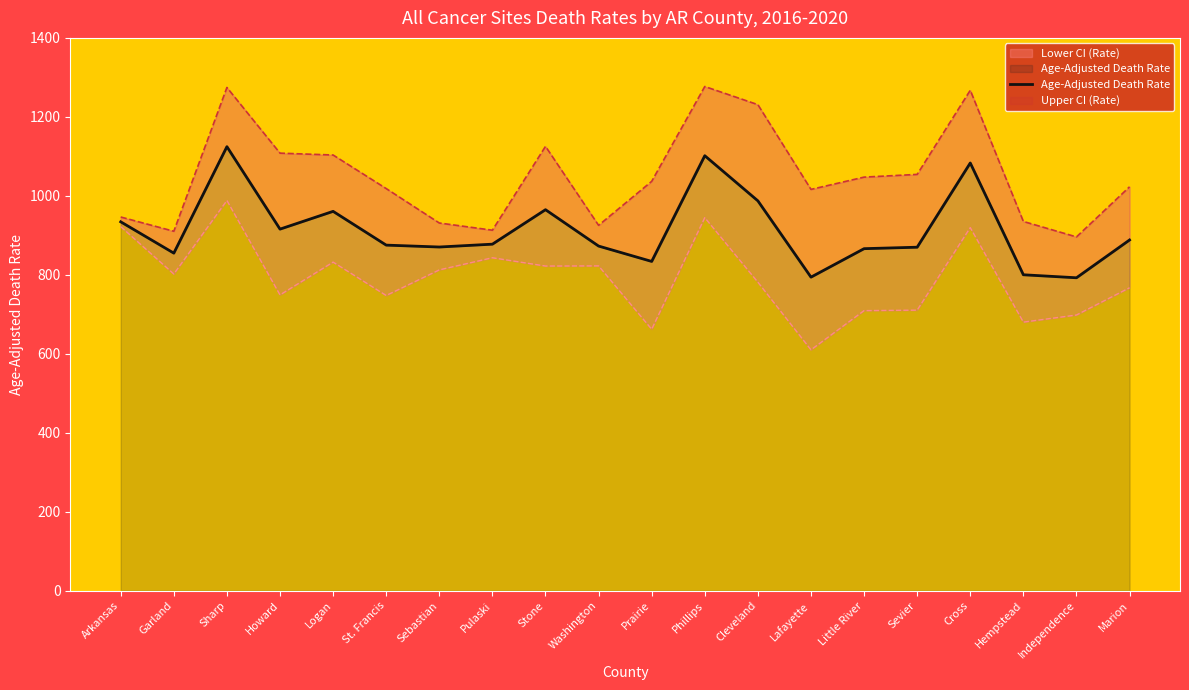

Rank the categories by value from highest to lowest.

Sharp, Phillips, Cross, Cleveland, Stone, Logan, Arkansas, Howard, Marion, Pulaski, St. Francis, Washington, Sebastian, Sevier, Little River, Garland, Prairie, Hempstead, Lafayette, Independence